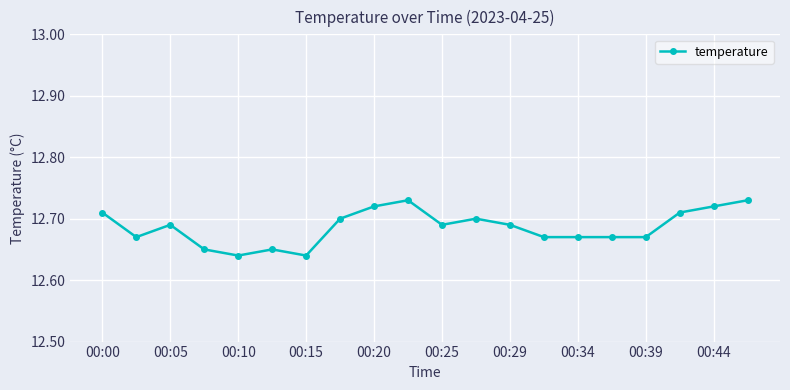

How many lines are shown in the chart?

1